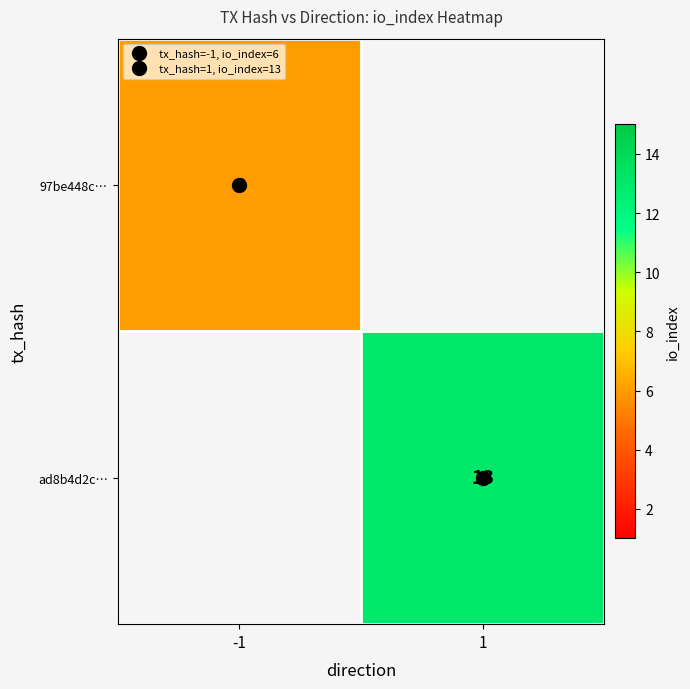

What is the greatest value displayed?

13.0